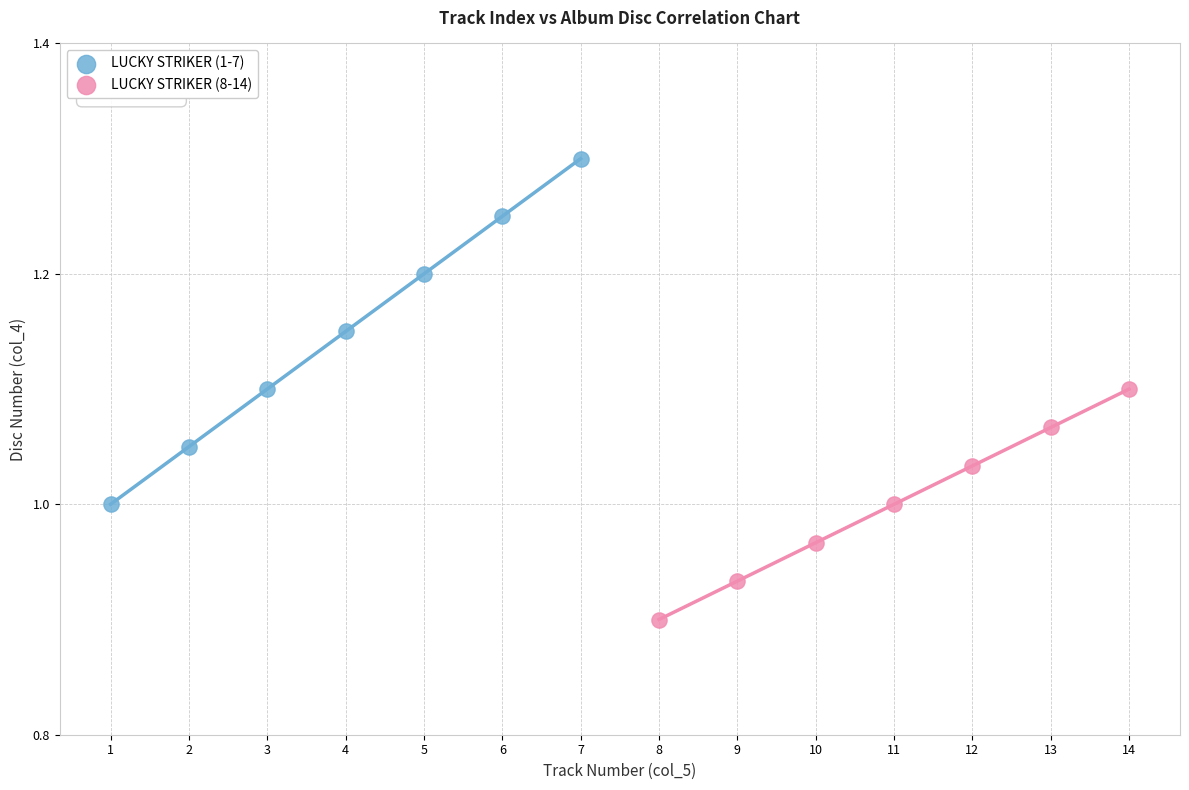

Which series contains the highest Y value?

LUCKY STRIKER (1-7)